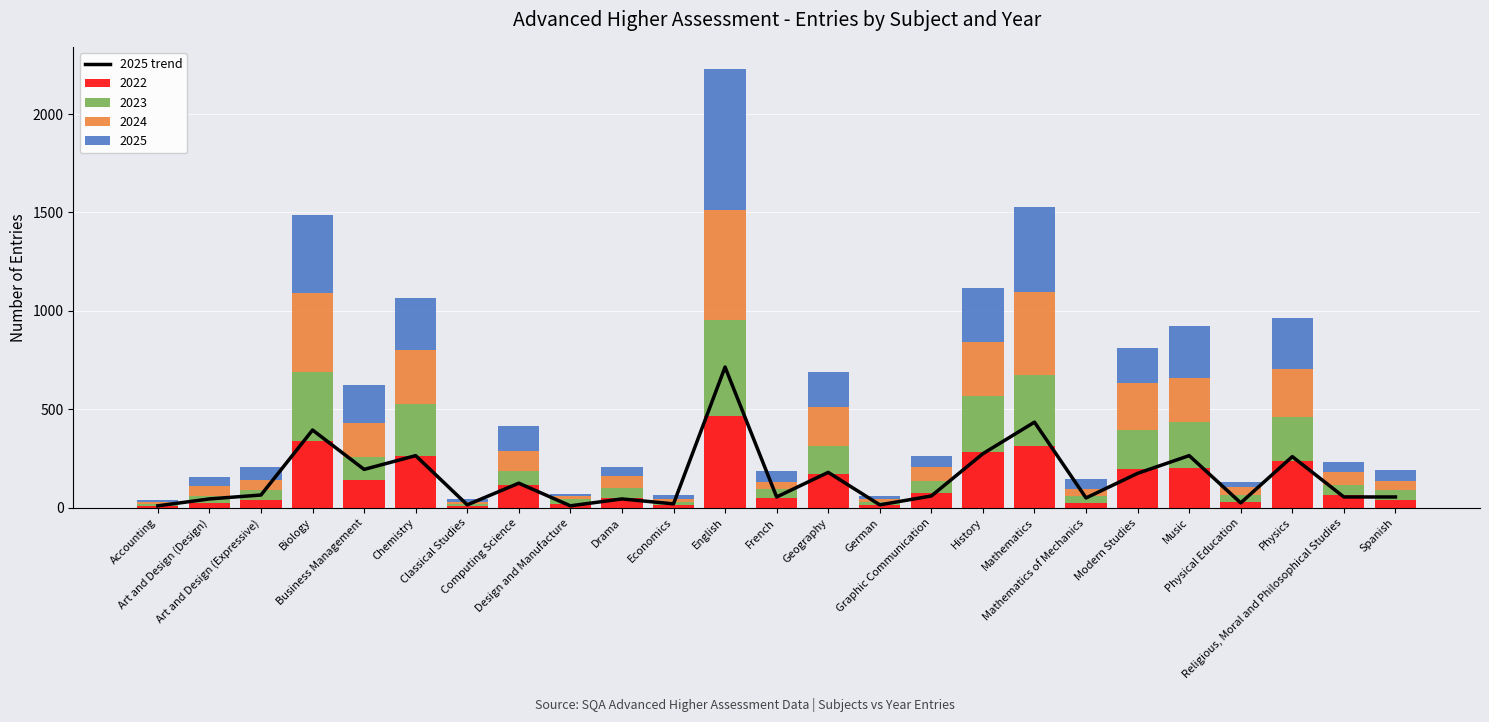

Rank the categories by value from highest to lowest.

English, Mathematics, Biology, History, Chemistry, Music, Physics, Business Management, Geography, Modern Studies, Computing Science, Art and Design (Expressive), Graphic Communication, French, Religious, Moral and Philosophical Studies, Spanish, Mathematics of Mechanics, Art and Design (Design), Drama, Physical Education, Economics, Classical Studies, German, Accounting, Design and Manufacture